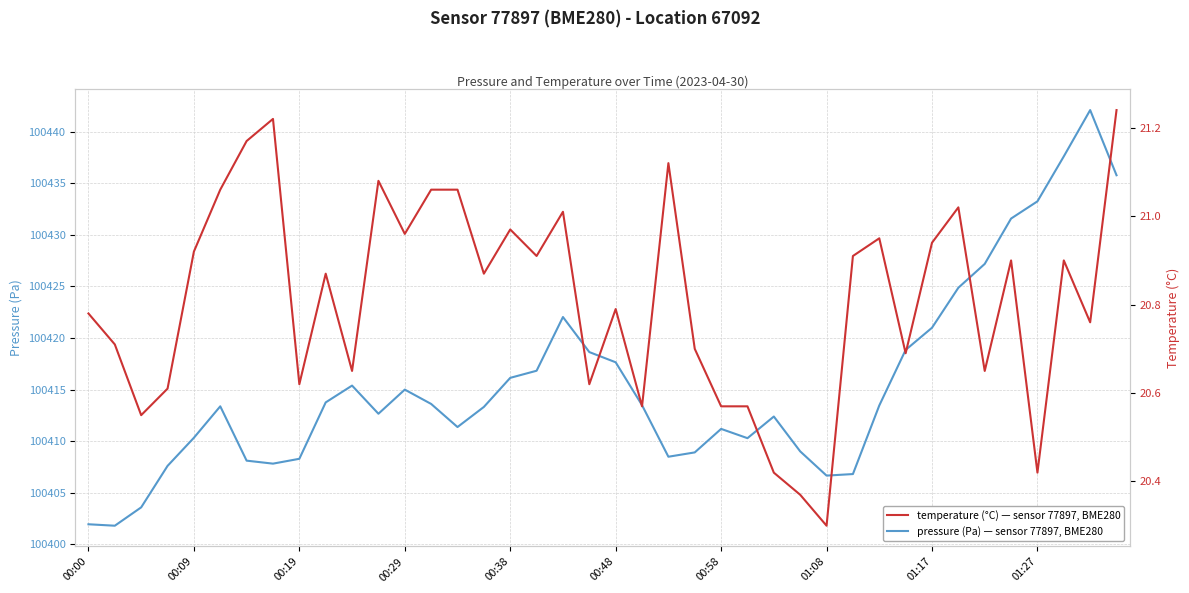

How many series are shown in this chart?

2